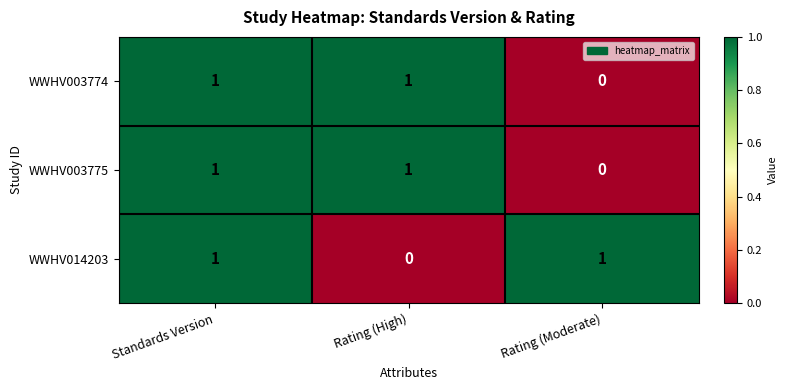

What is the spread (max minus min) of values at Rating (Moderate)?

1